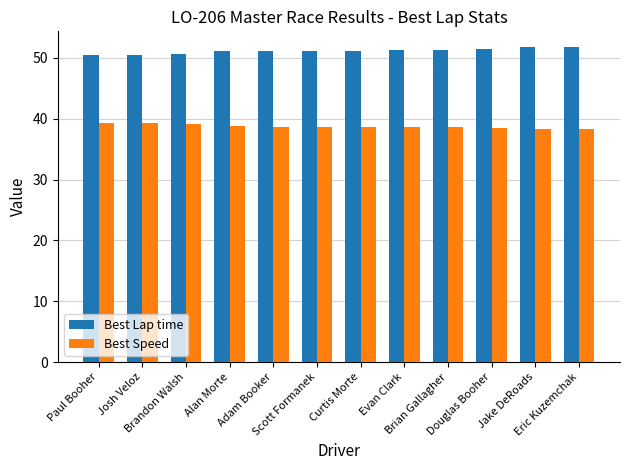

Which series has the largest total across all categories?

Best Lap time